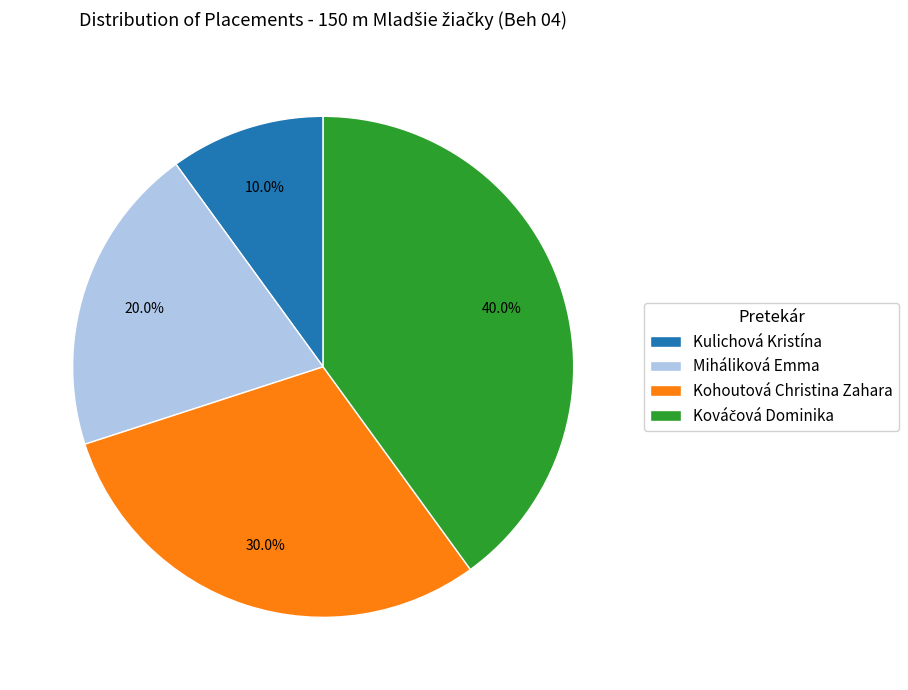

Approximately how many times larger is the value at Kohoutová Christina Zahara compared to Kulichová Kristína?

3.0